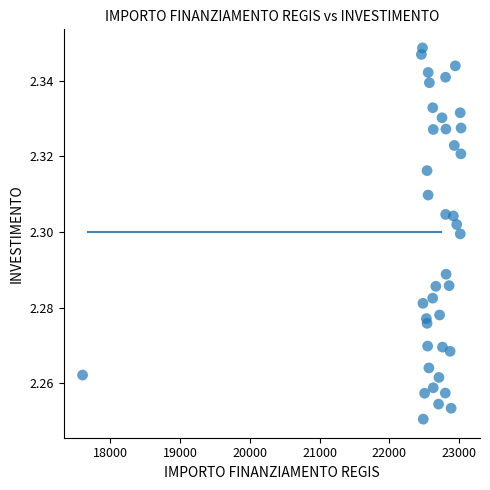

What is the range of X values (max minus min)?

5432.4